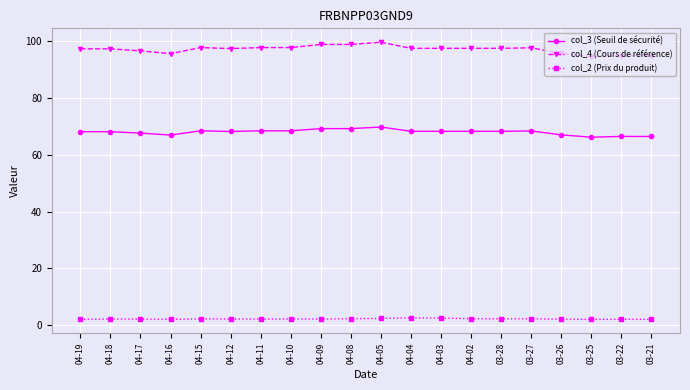

What is the maximum value for col_3 (Seuil de sécurité)?

69.8